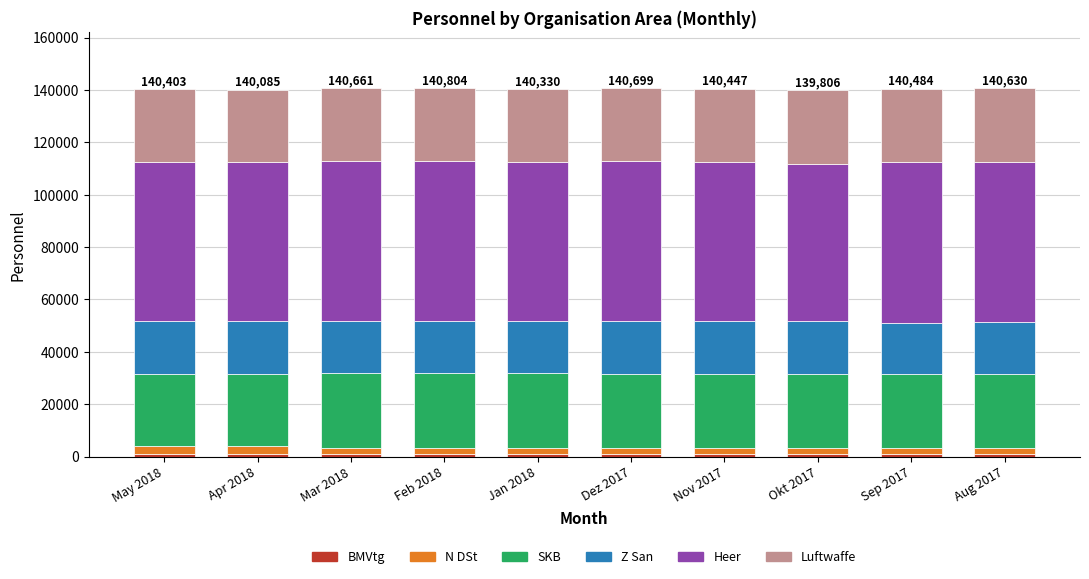

What is the sum of the N DSt values at Aug 2017 and Apr 2018?

5305